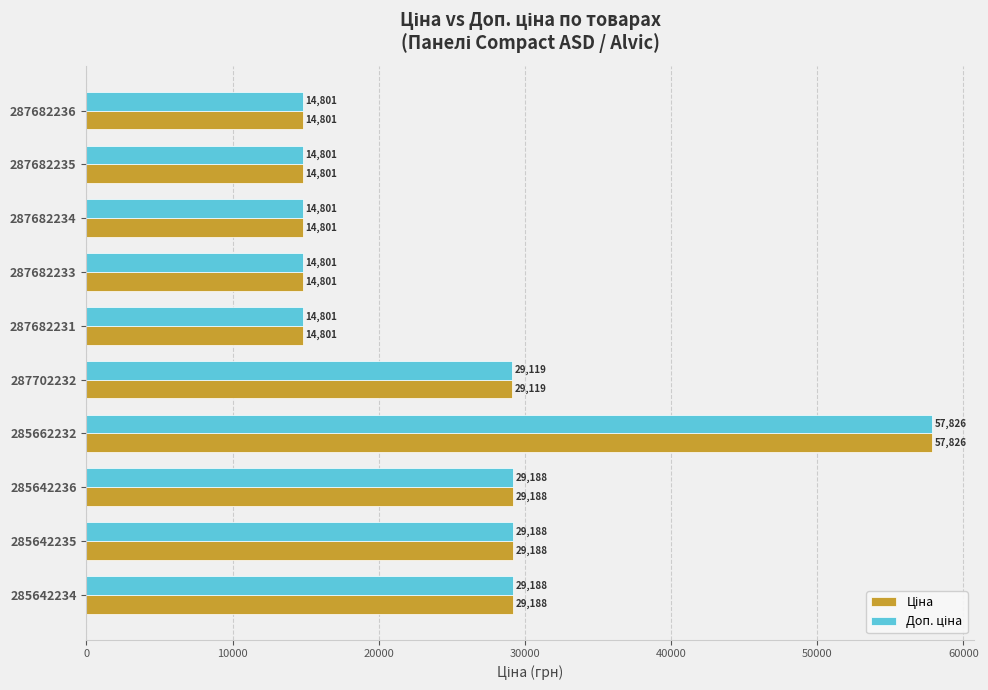

At how many categories does at least one series exceed 23756?

5